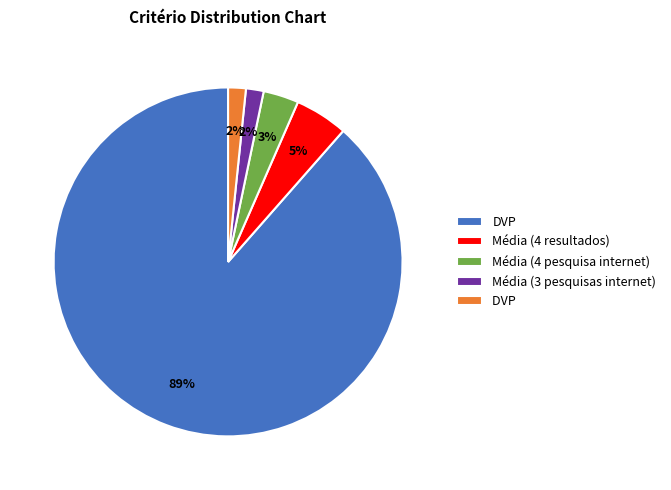

To the nearest percent, what is the average slice percentage?

20%